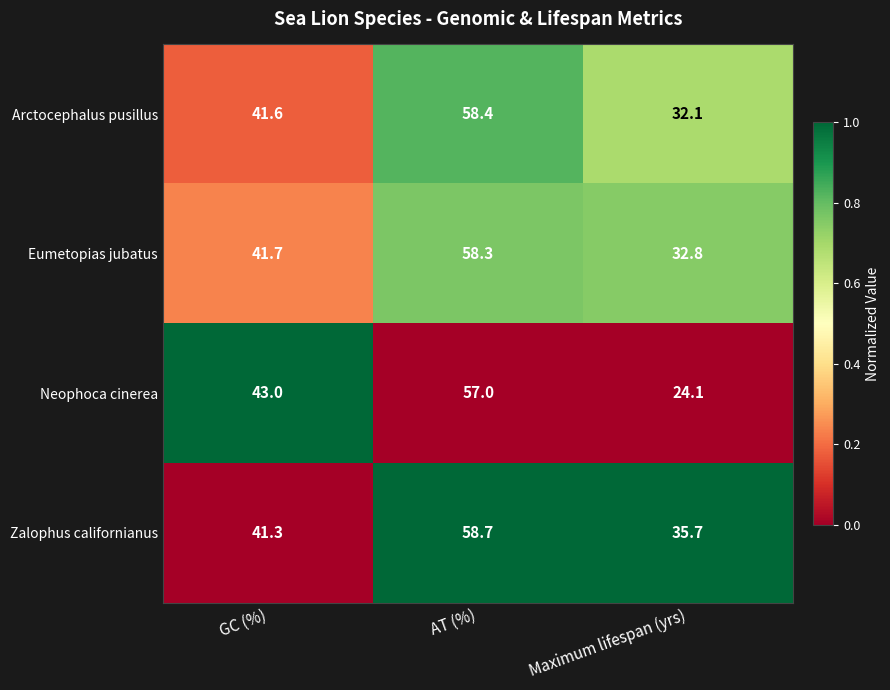

The Arctocephalus pusillus series shows 41.6 at GC (%). True or false?

True